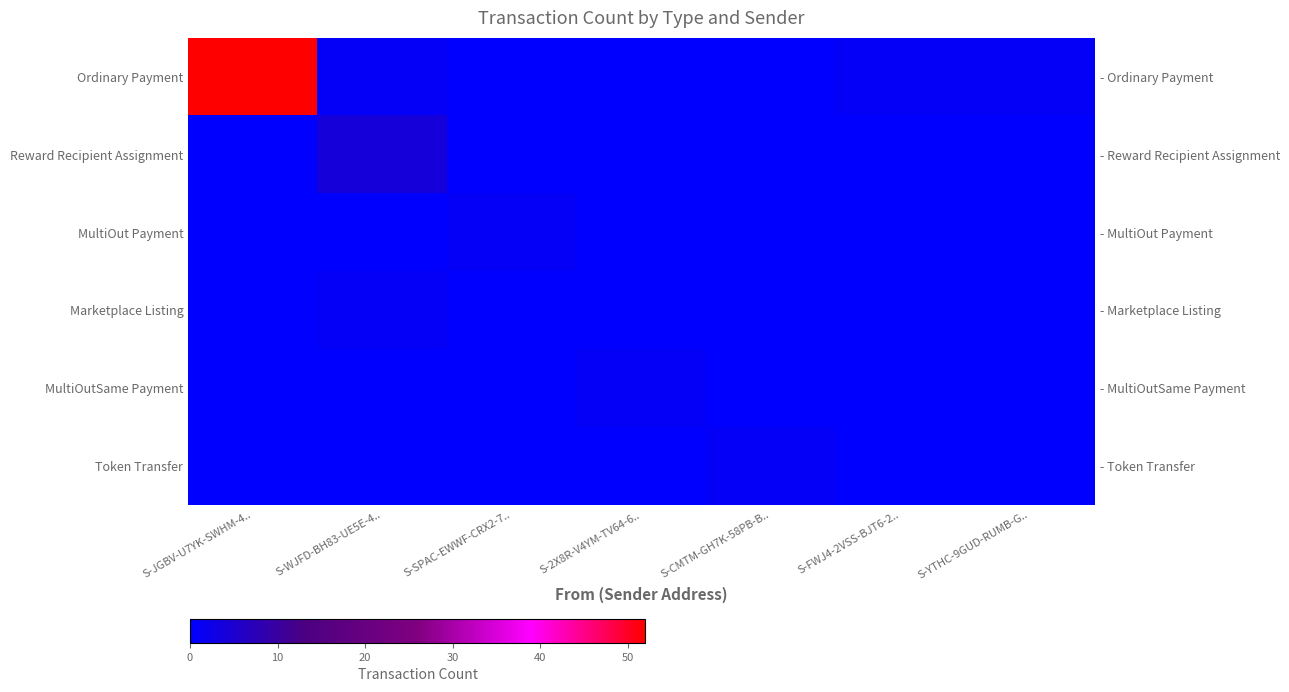

Which category has the highest value across all series?

S-JGBV-U7YK-SWHM-4..